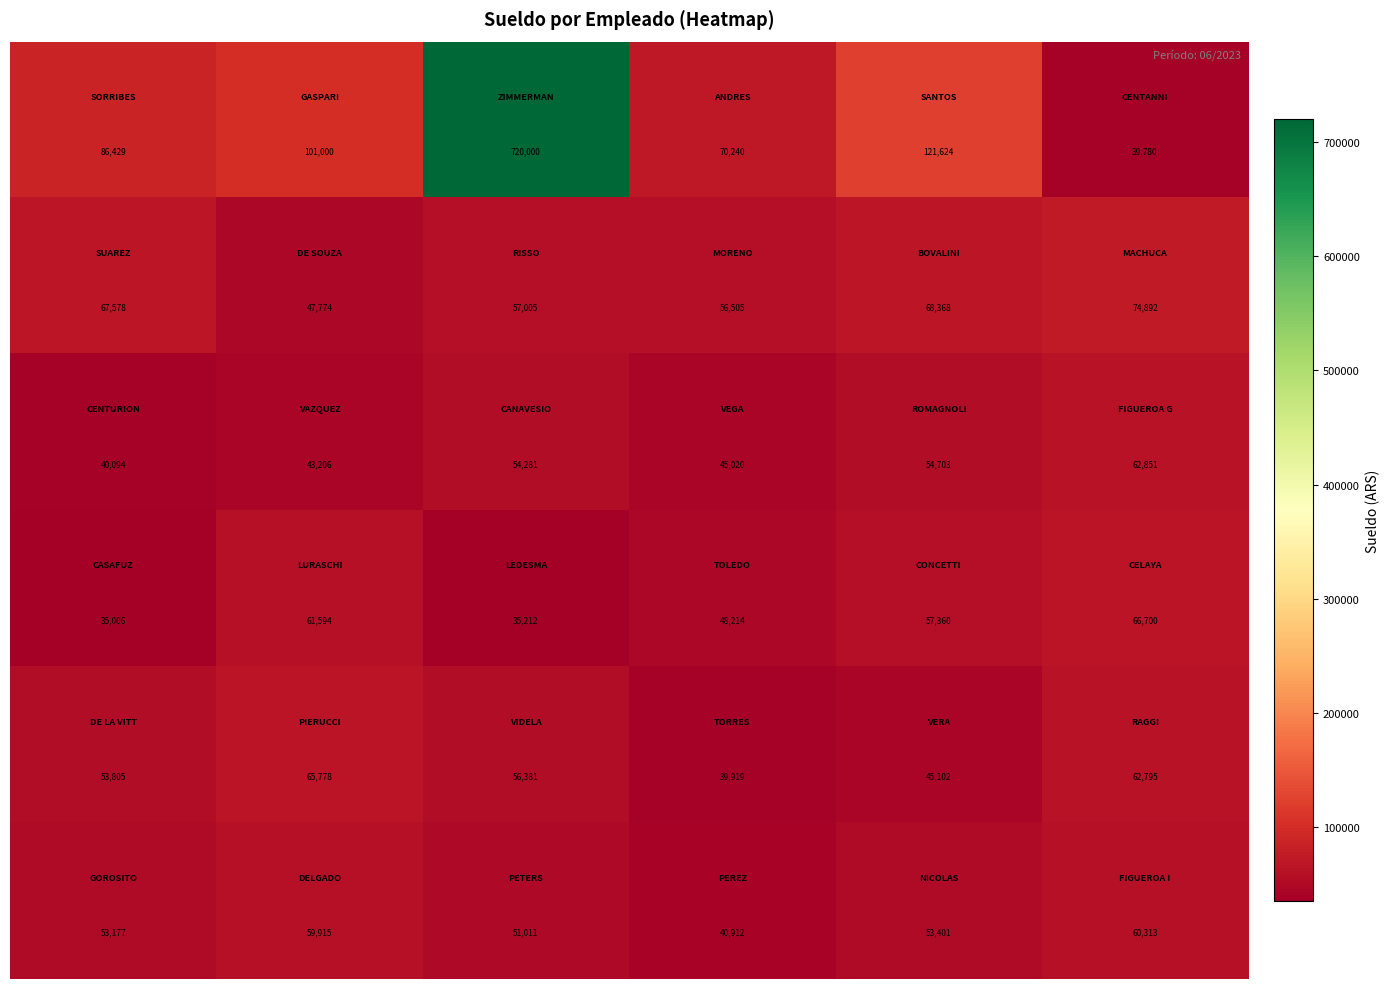

Count the number of categories in the chart.

6